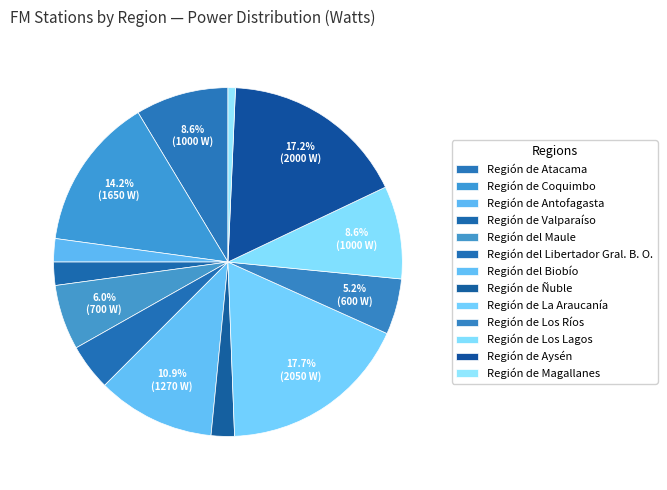

How many slices are in this pie chart?

13